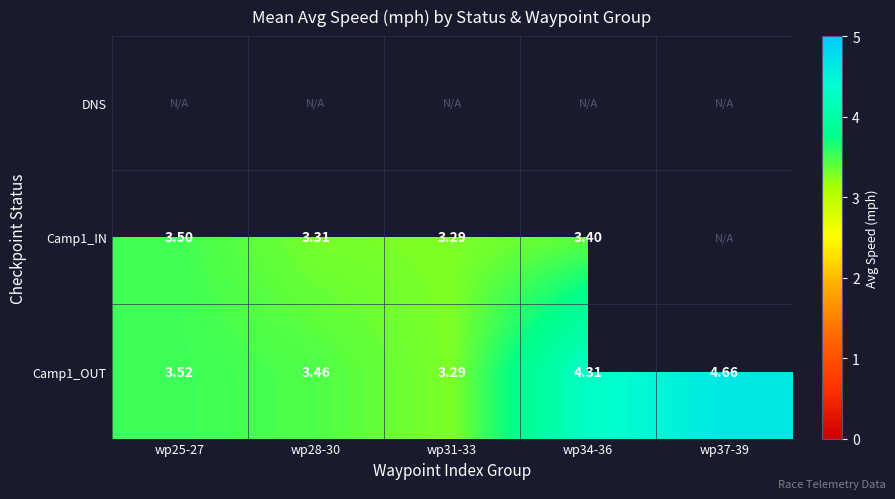

List the series in order of their overall mean, lowest first.

DNS, Camp1_IN, Camp1_OUT